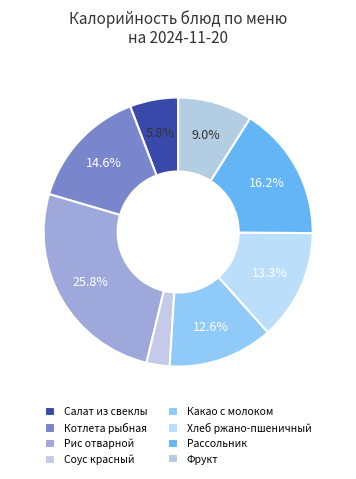

Is there a majority slice in this chart?

No